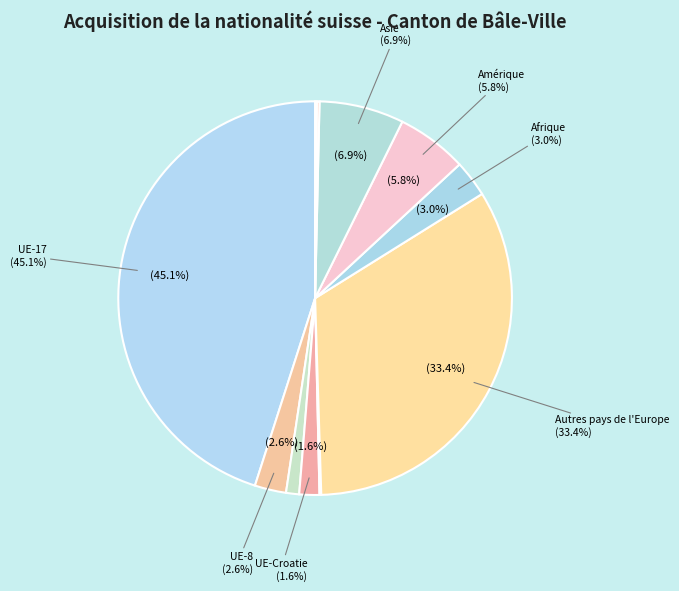

The UE-17 slice represents 45% of the pie. True or false?

True